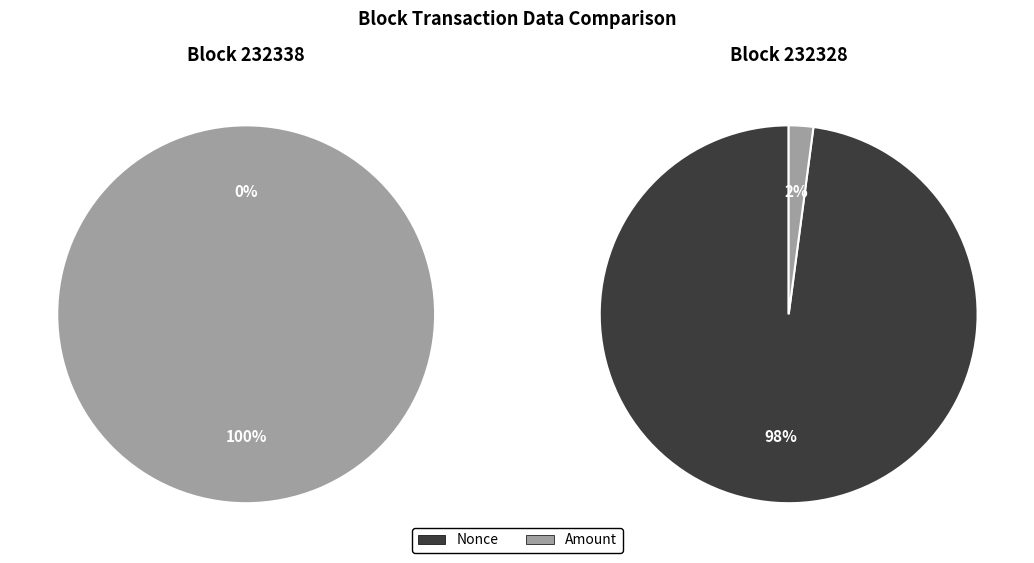

What portion of the pie excludes Nonce?

100.0%